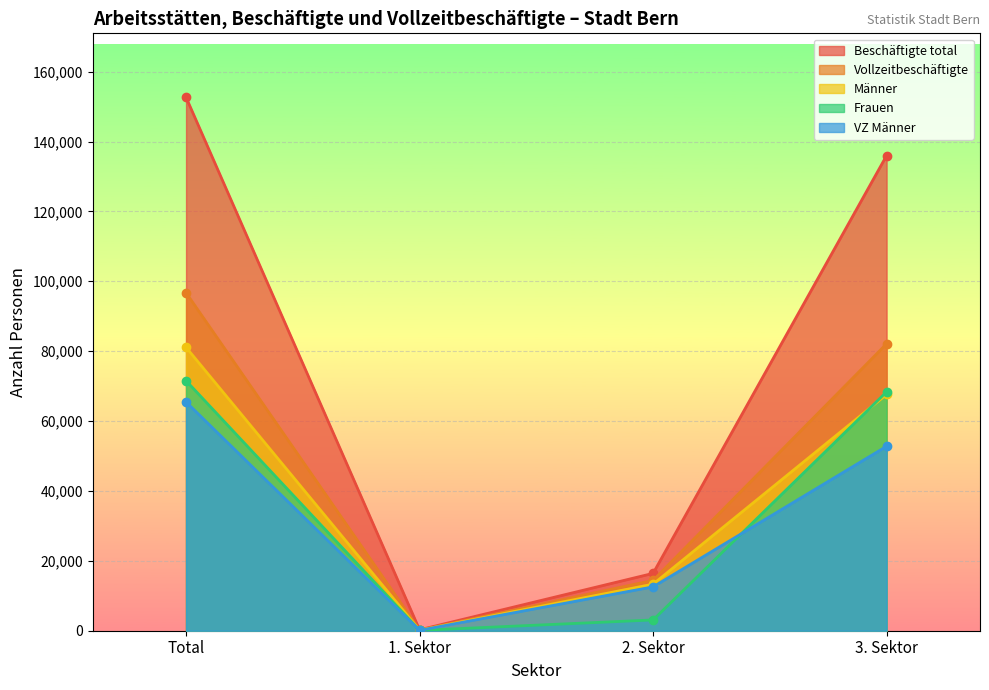

Which category has the highest value in the Beschäftigte total series?

Total